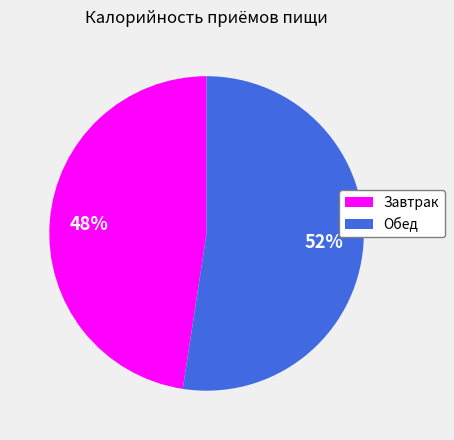

Combined, do Завтрак and Обед account for over 50%?

Yes